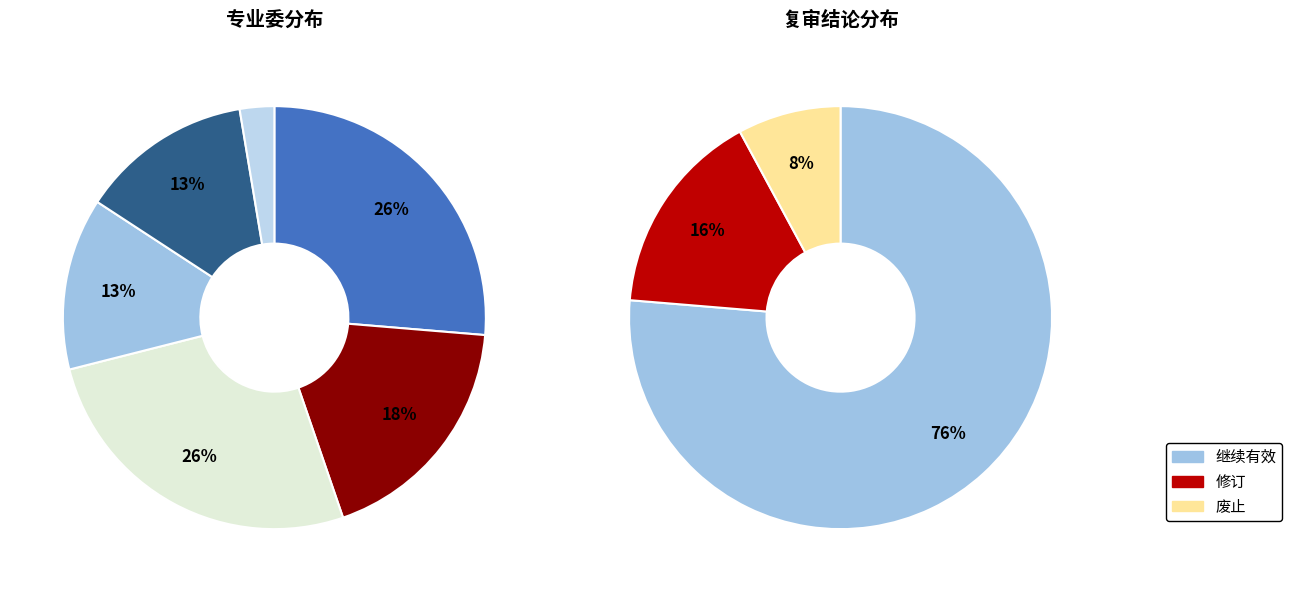

To the nearest percent, what portion does 继续有效 represent?

76%